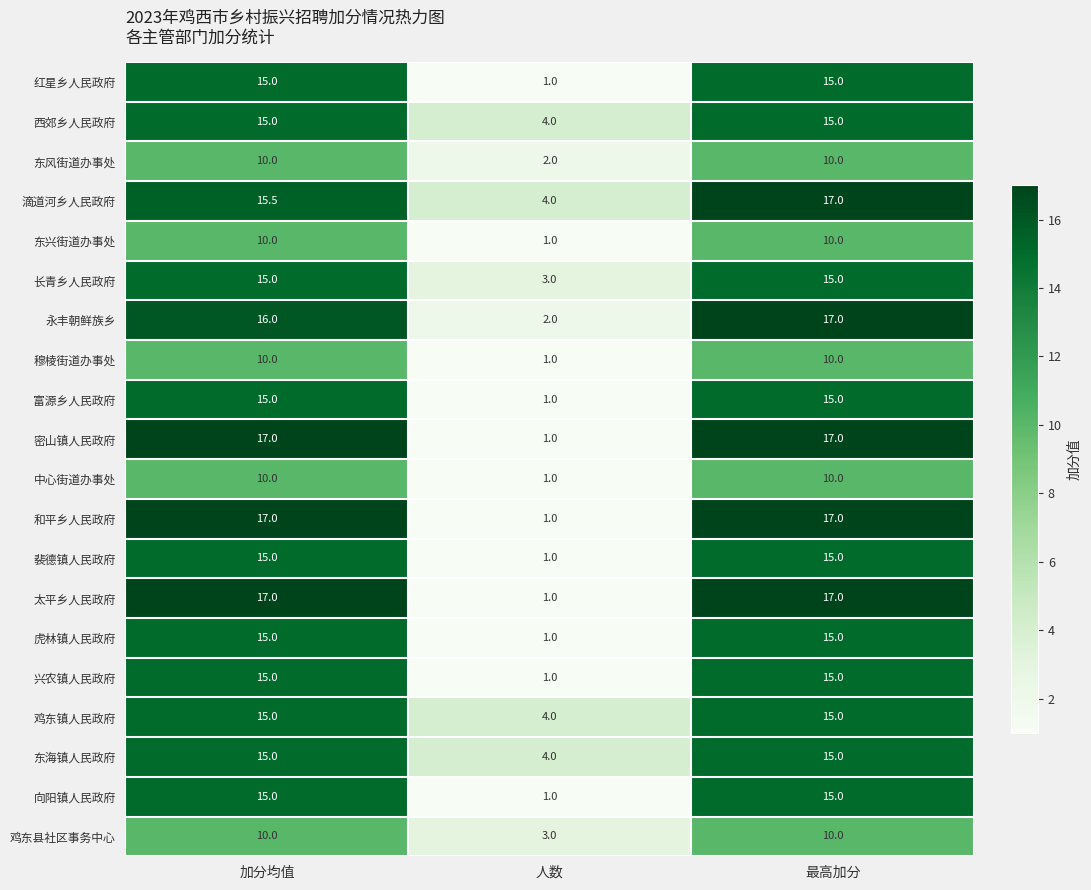

What is the difference between the maximum and minimum values in the 裴德镇人民政府 series?

14.0